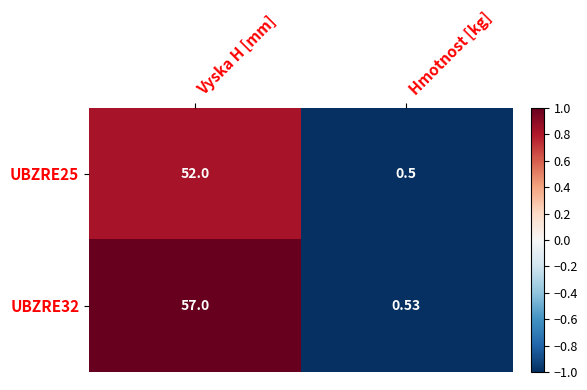

Which label corresponds to the largest value in the chart?

Vyska H [mm]